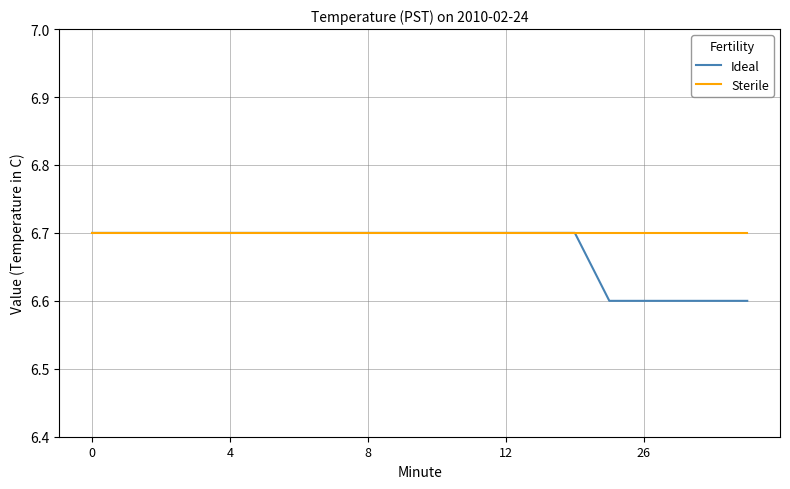

List the series in order of their overall mean, highest first.

Sterile, Ideal